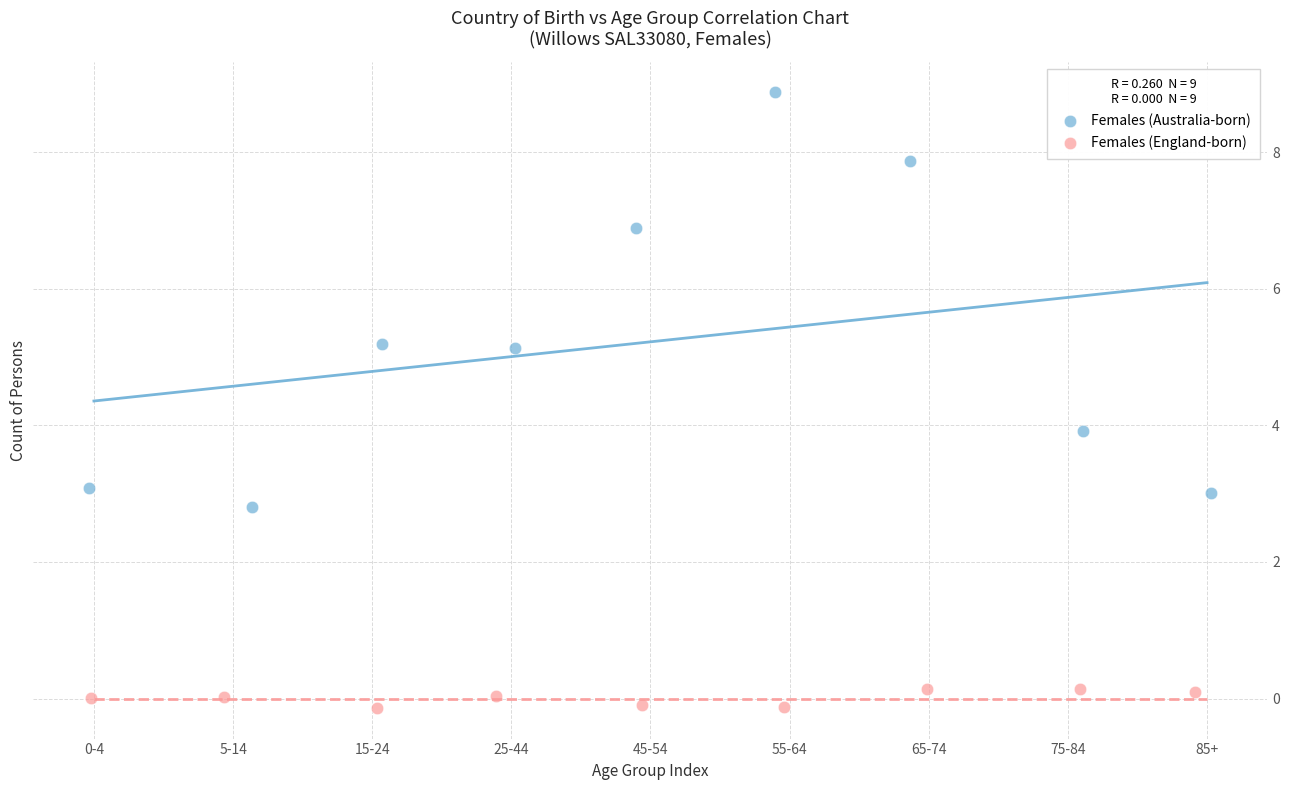

What are all the series names shown in the legend?

Females (Australia-born), Females (England-born)